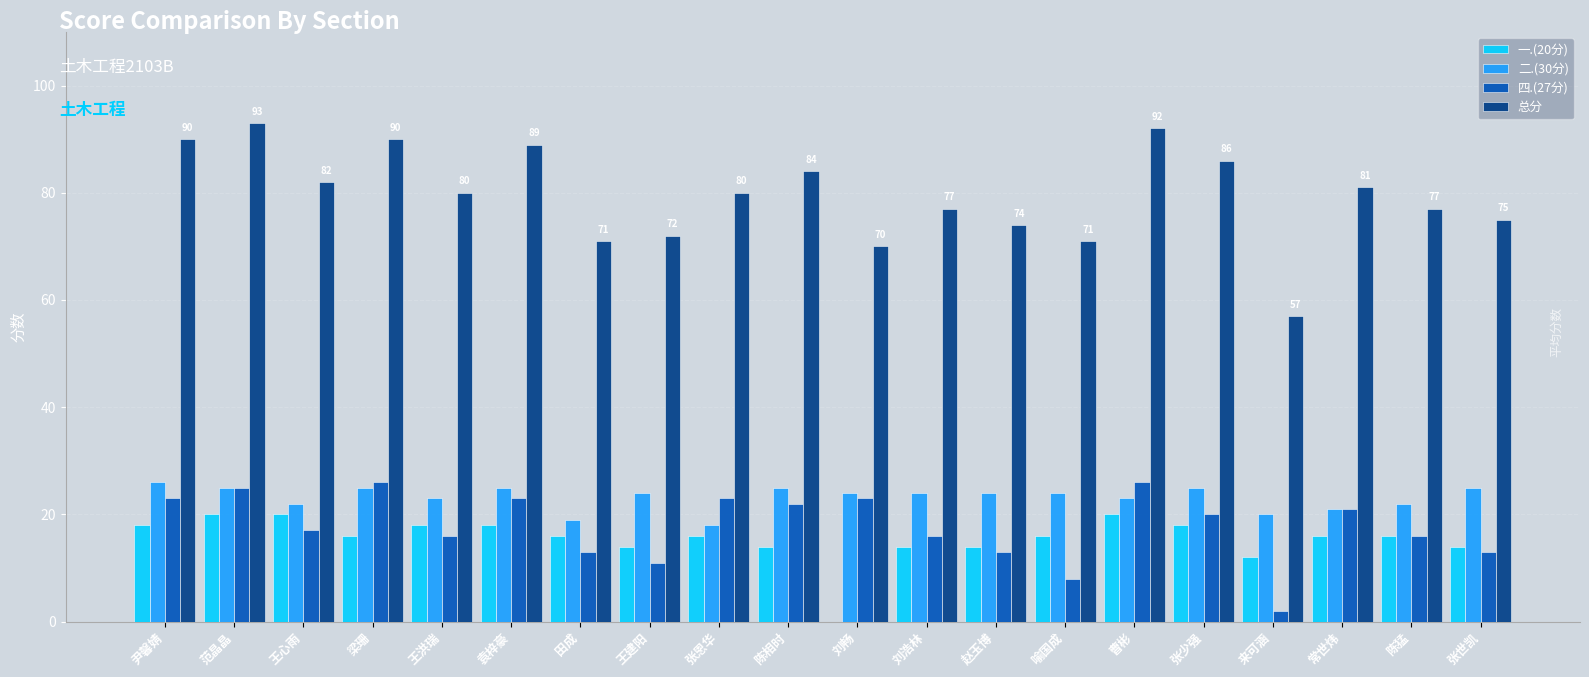

Reading left to right, extract all data points from this chart.

一.(20分): 尹馨婧=18	范晶晶=20	王心雨=20	梁珊=16	王洪瑞=18	袁梓豪=18	田成=16	王建阳=14	张恩华=16	陈相时=14	刘畅=0	刘浩林=14	赵玉博=14	喻国成=16	曹彬=20	张少强=18	来可涵=12	常世炜=16	陈猛=16	张世凯=14
二.(30分): 尹馨婧=26	范晶晶=25	王心雨=22	梁珊=25	王洪瑞=23	袁梓豪=25	田成=19	王建阳=24	张恩华=18	陈相时=25	刘畅=24	刘浩林=24	赵玉博=24	喻国成=24	曹彬=23	张少强=25	来可涵=20	常世炜=21	陈猛=22	张世凯=25
四.(27分): 尹馨婧=23	范晶晶=25	王心雨=17	梁珊=26	王洪瑞=16	袁梓豪=23	田成=13	王建阳=11	张恩华=23	陈相时=22	刘畅=23	刘浩林=16	赵玉博=13	喻国成=8	曹彬=26	张少强=20	来可涵=2	常世炜=21	陈猛=16	张世凯=13
总分: 尹馨婧=90	范晶晶=93	王心雨=82	梁珊=90	王洪瑞=80	袁梓豪=89	田成=71	王建阳=72	张恩华=80	陈相时=84	刘畅=70	刘浩林=77	赵玉博=74	喻国成=71	曹彬=92	张少强=86	来可涵=57	常世炜=81	陈猛=77	张世凯=75